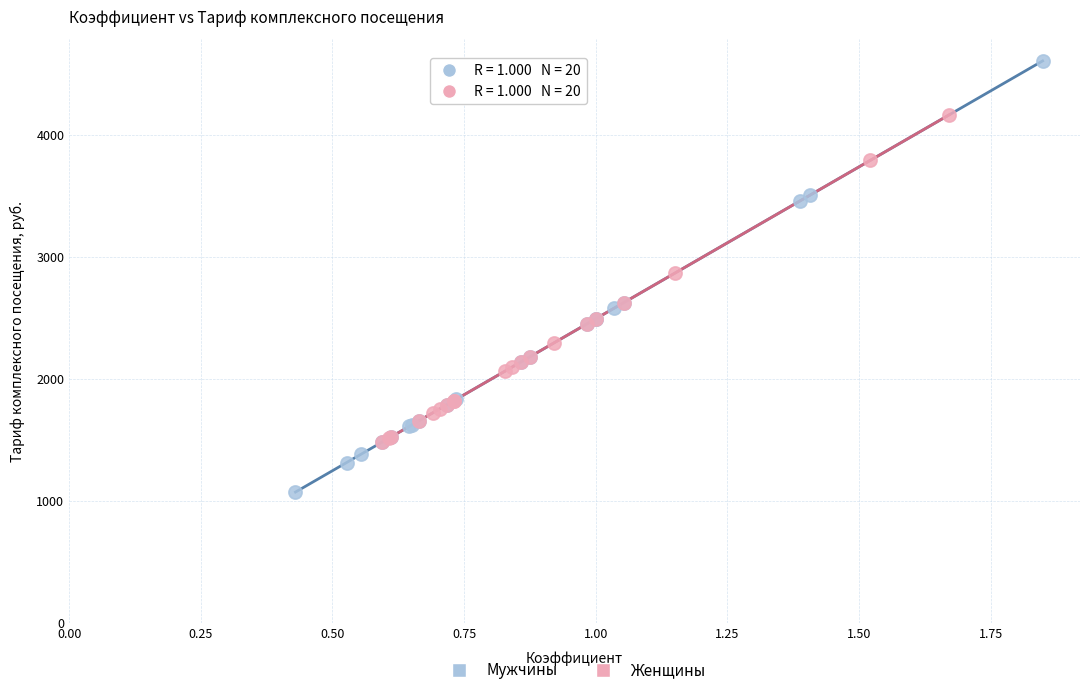

Which series contains the lowest Y value?

Мужчины